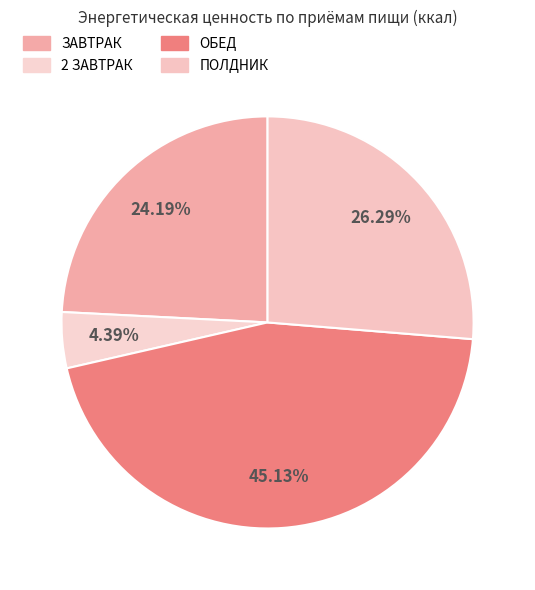

What is the change in value from ЗАВТРАК to ОБЕД?

+324.5